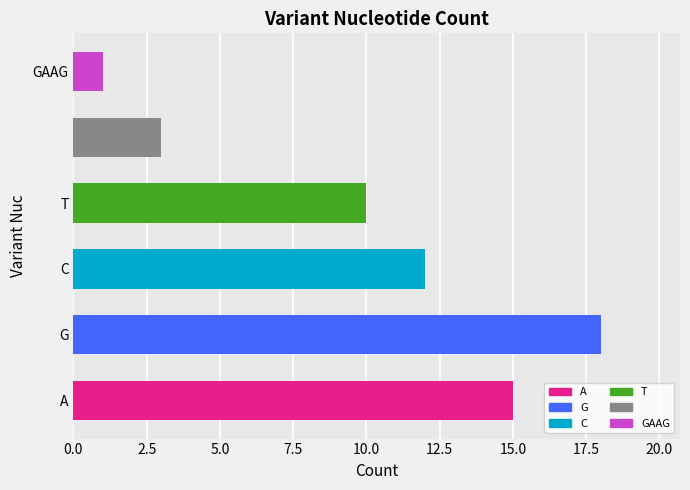

Are the bars horizontal?

Yes